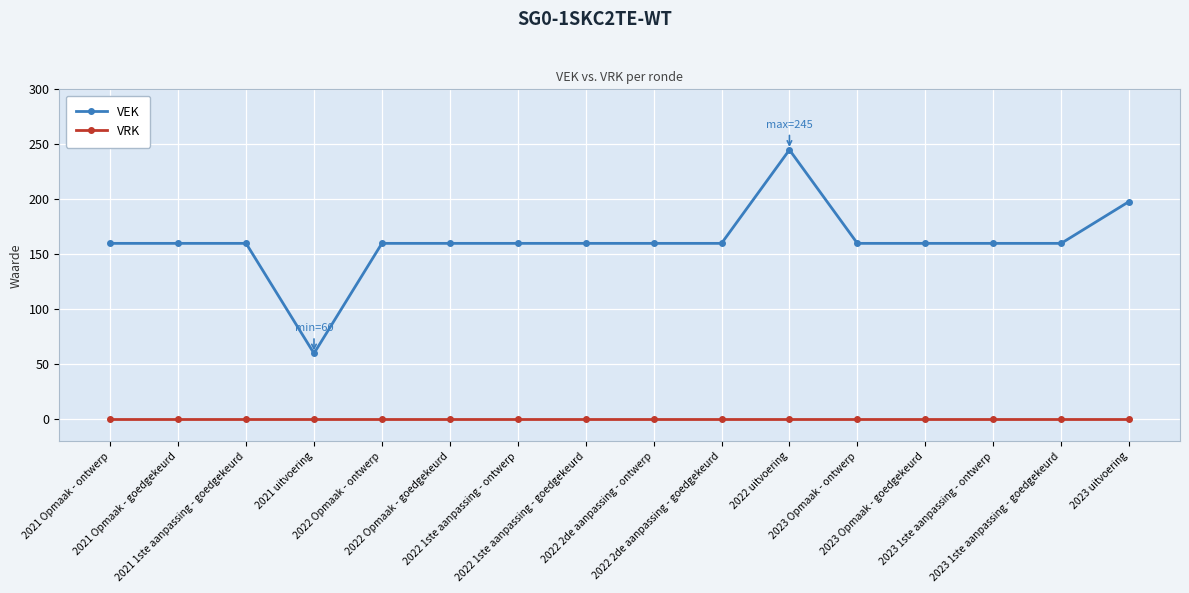

Which series has the widest spread of values?

VEK